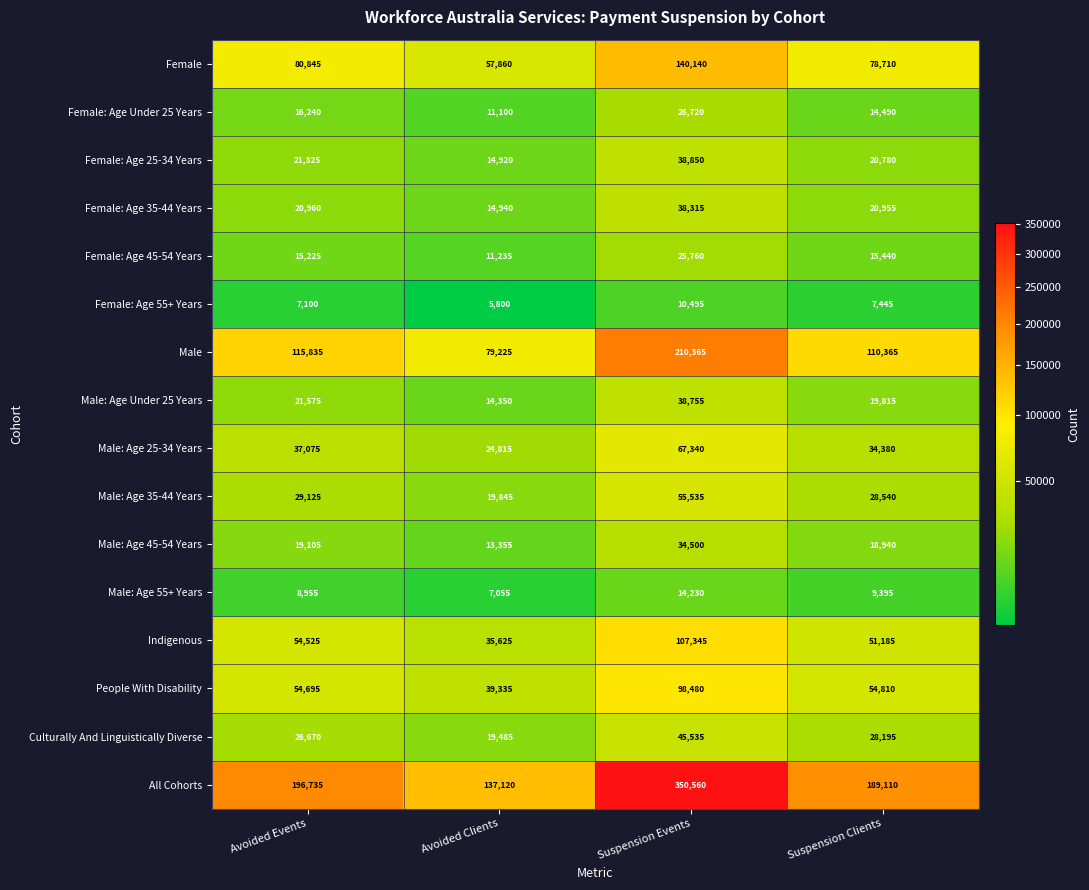

What is the minimum value shown in the chart?

5800